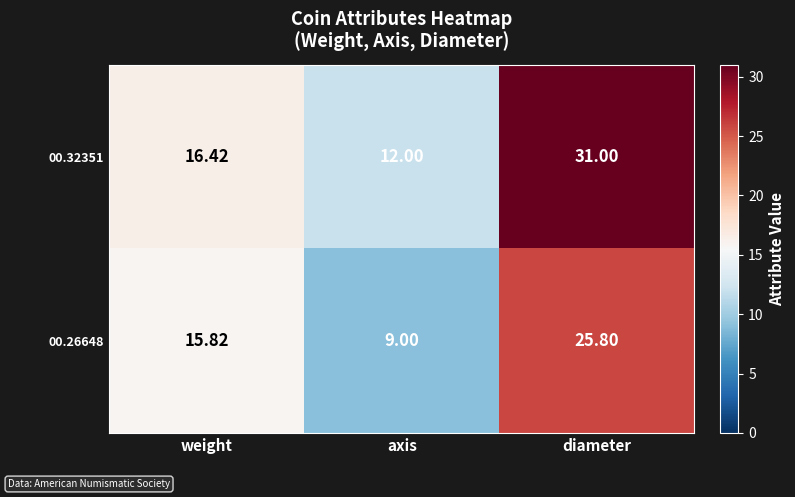

How many data points in 00.32351 are less than 16?

1